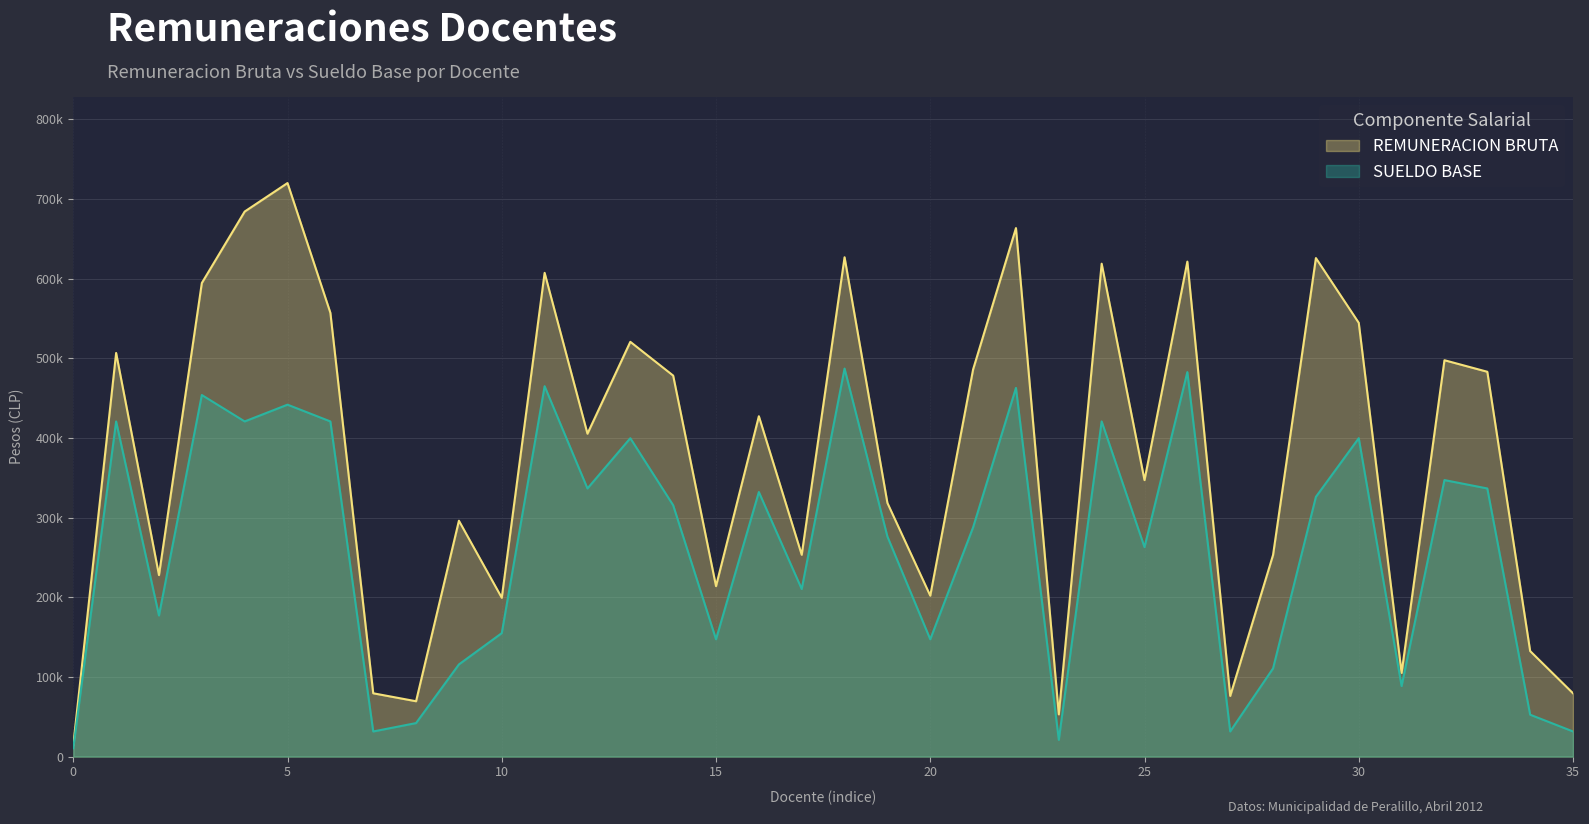

How many values in the SUELDO BASE series exceed 315510?

17